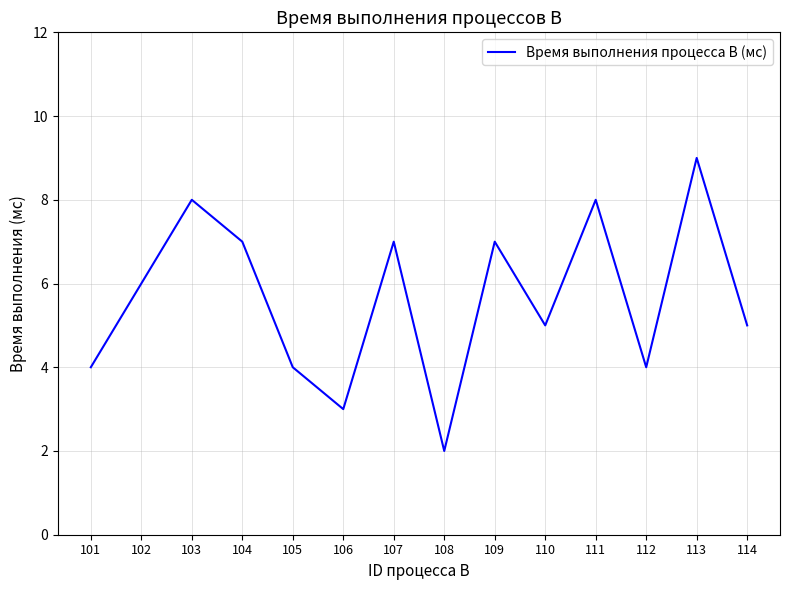

What is the sum of the values at 114 and 104?

12